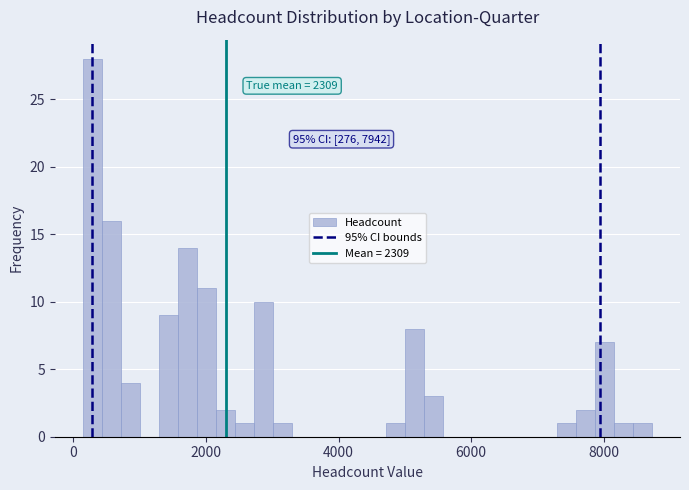

Read against the x-axis, roughly where is the centre of the tallest bar?

200